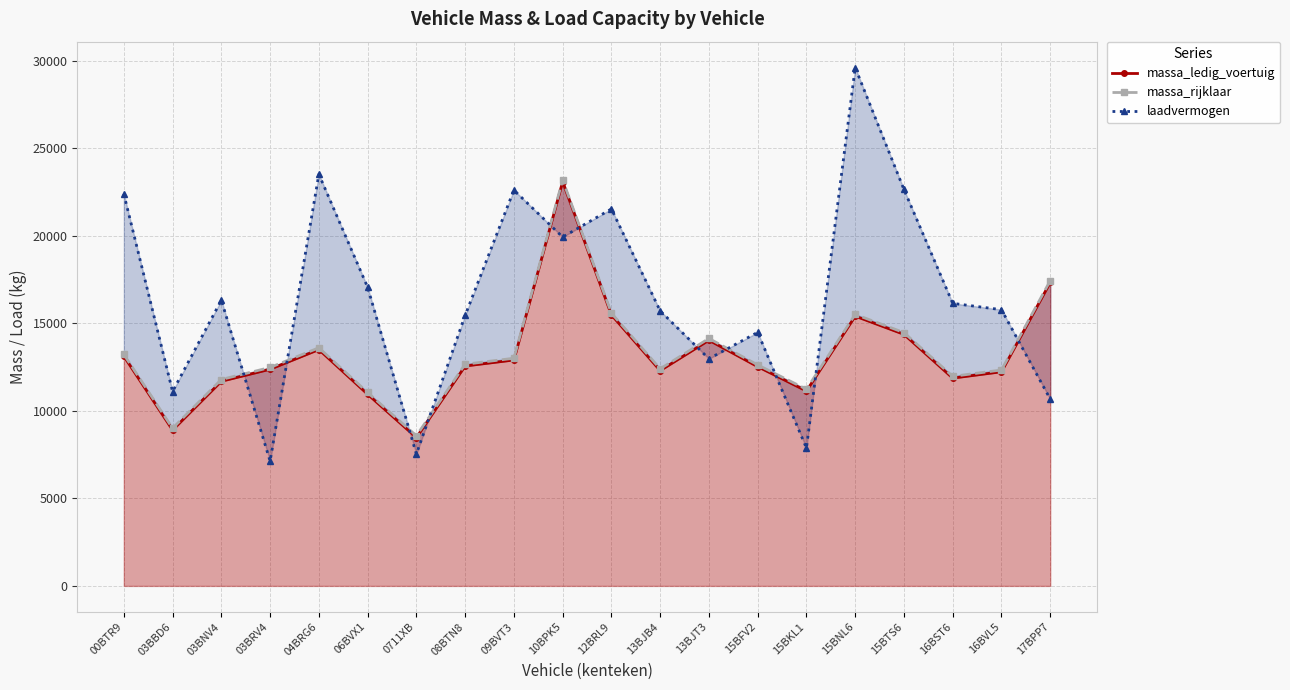

Which has a higher value, 06BVX1 or 15BTS6?

15BTS6